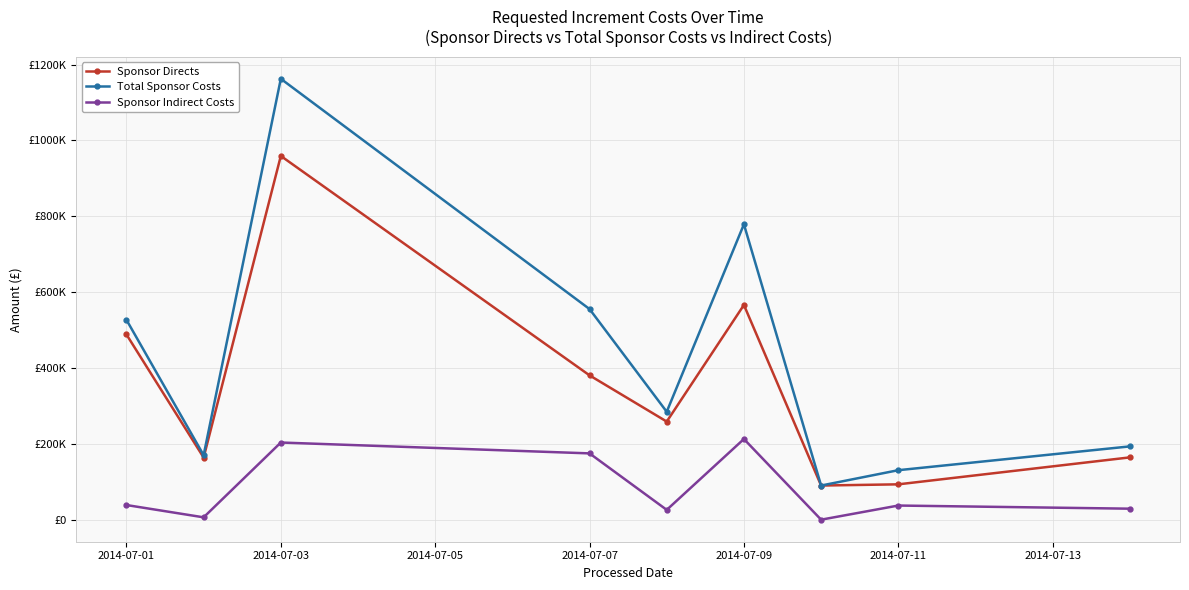

Does the chart have visible grid lines?

Yes